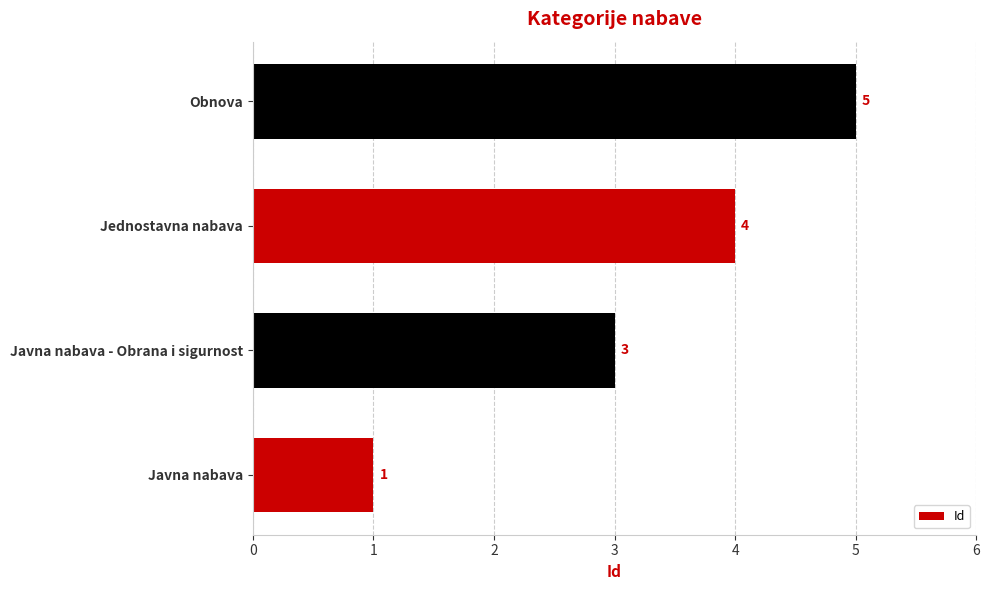

What is the sum of all values?

13